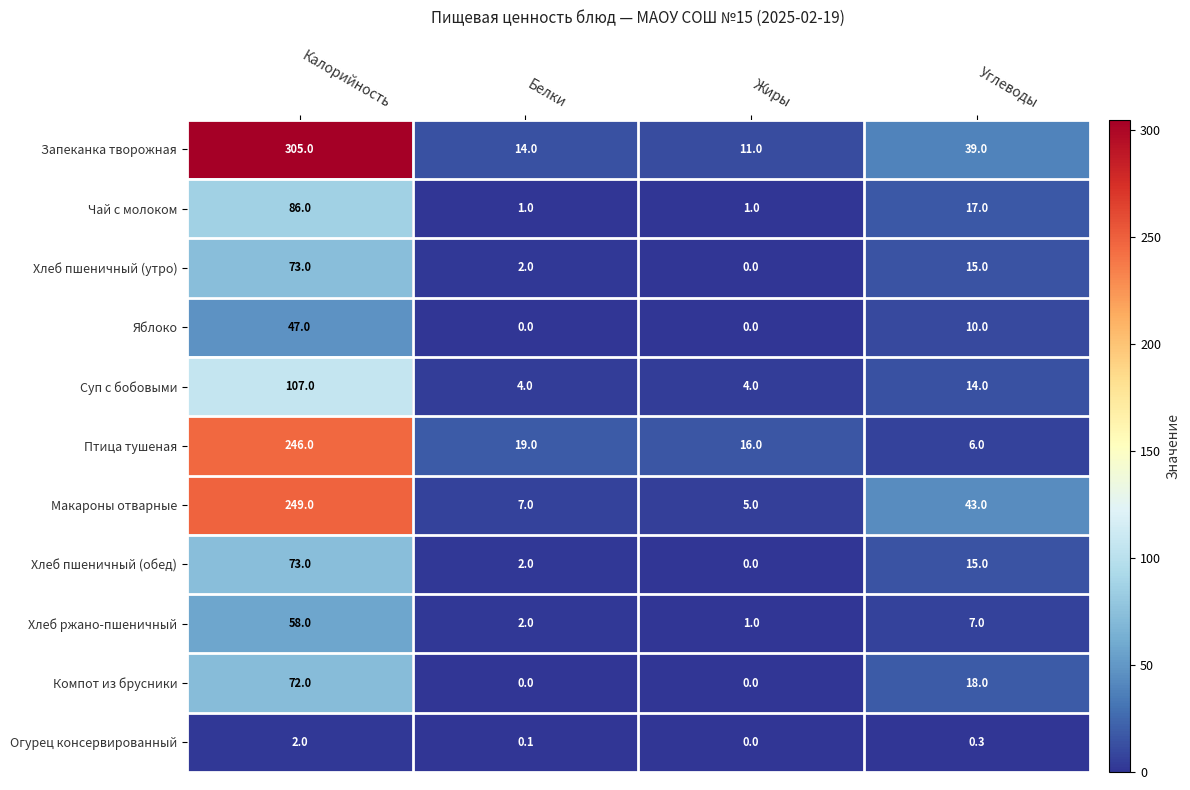

True or false: Чай с молоком has a value of 1.6 at Жиры.

False